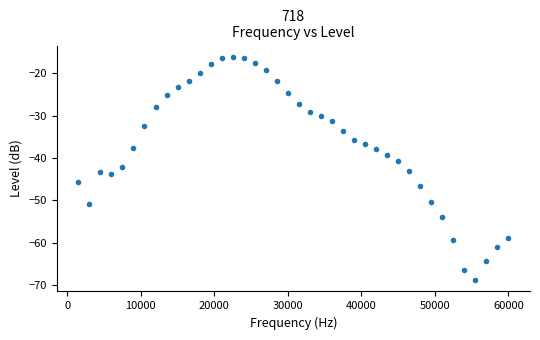

What is the range of X values (max minus min)?

58500.0